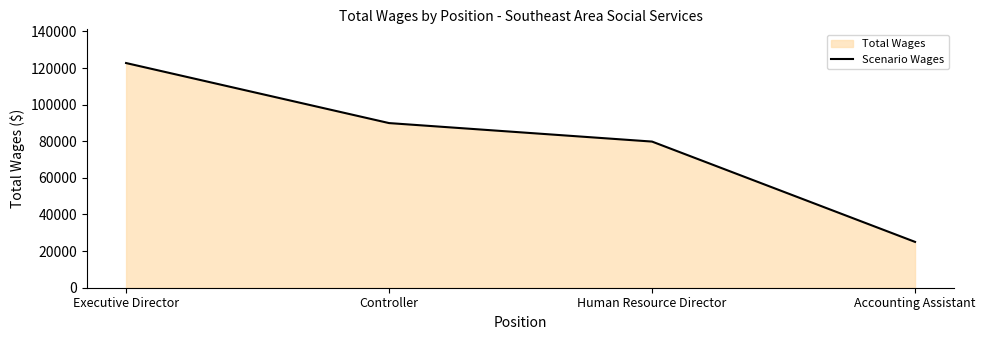

At which label is the value closest to 73879?

Human Resource Director